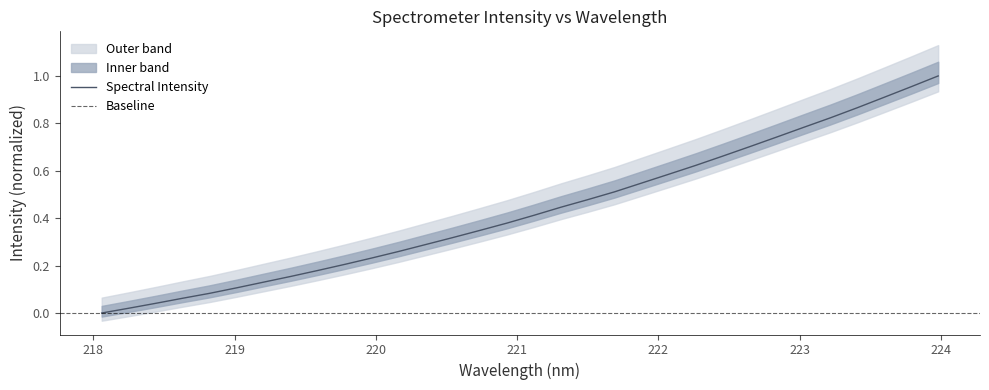

Rank the categories by value from lowest to highest.

218.0596, 218.2508, 218.442, 218.6332, 218.8244, 219.0156, 219.2067, 219.3979, 219.589, 219.7801, 219.9712, 220.1623, 220.3533, 220.5444, 220.7354, 220.9264, 221.1174, 221.3083, 221.4993, 221.6902, 221.8812, 222.0721, 222.263, 222.4538, 222.6447, 222.8355, 223.0264, 223.2172, 223.408, 223.5987, 223.7895, 223.9802